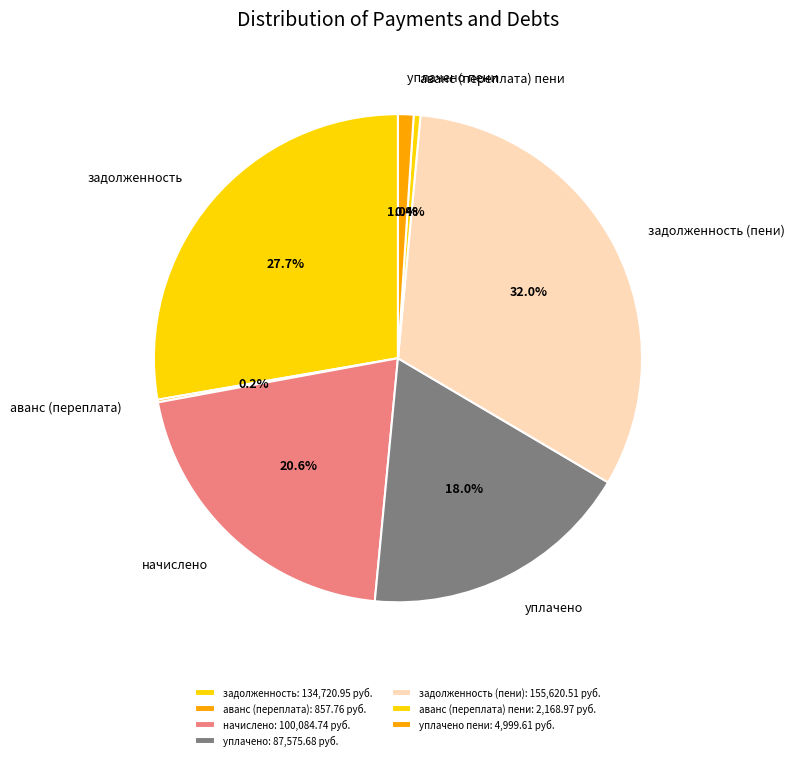

What percentage is NOT represented by задолженность?

72.3%